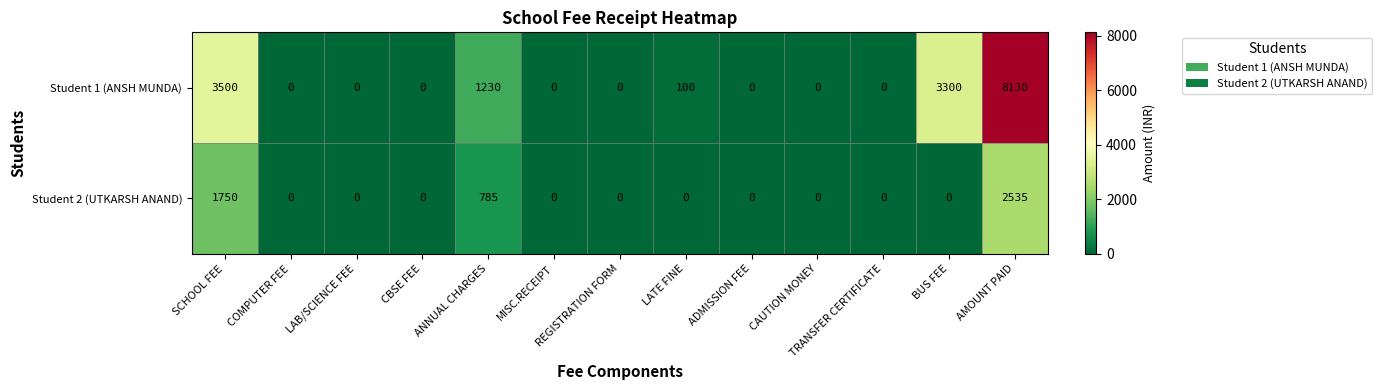

What is the difference between the Student 1 (ANSH MUNDA) values at BUS FEE and CAUTION MONEY?

3300